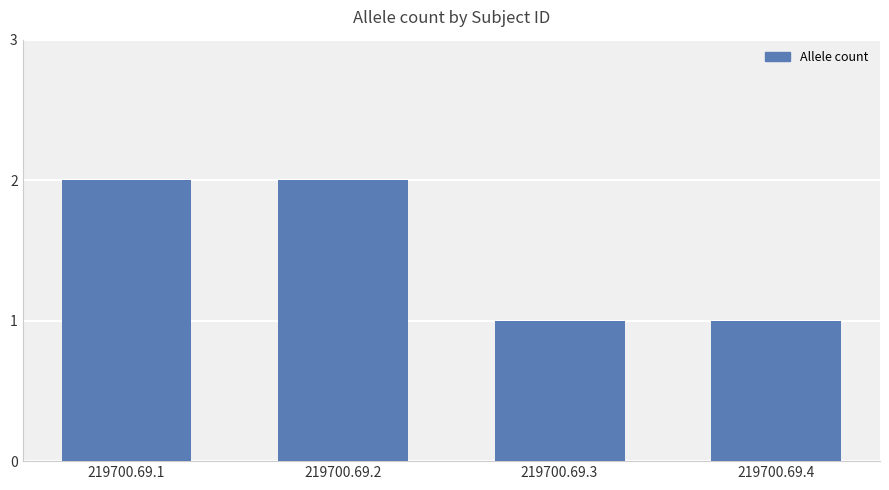

Reading left to right, list all the values displayed in this chart.

219700.69.1=2	219700.69.2=2	219700.69.3=1	219700.69.4=1